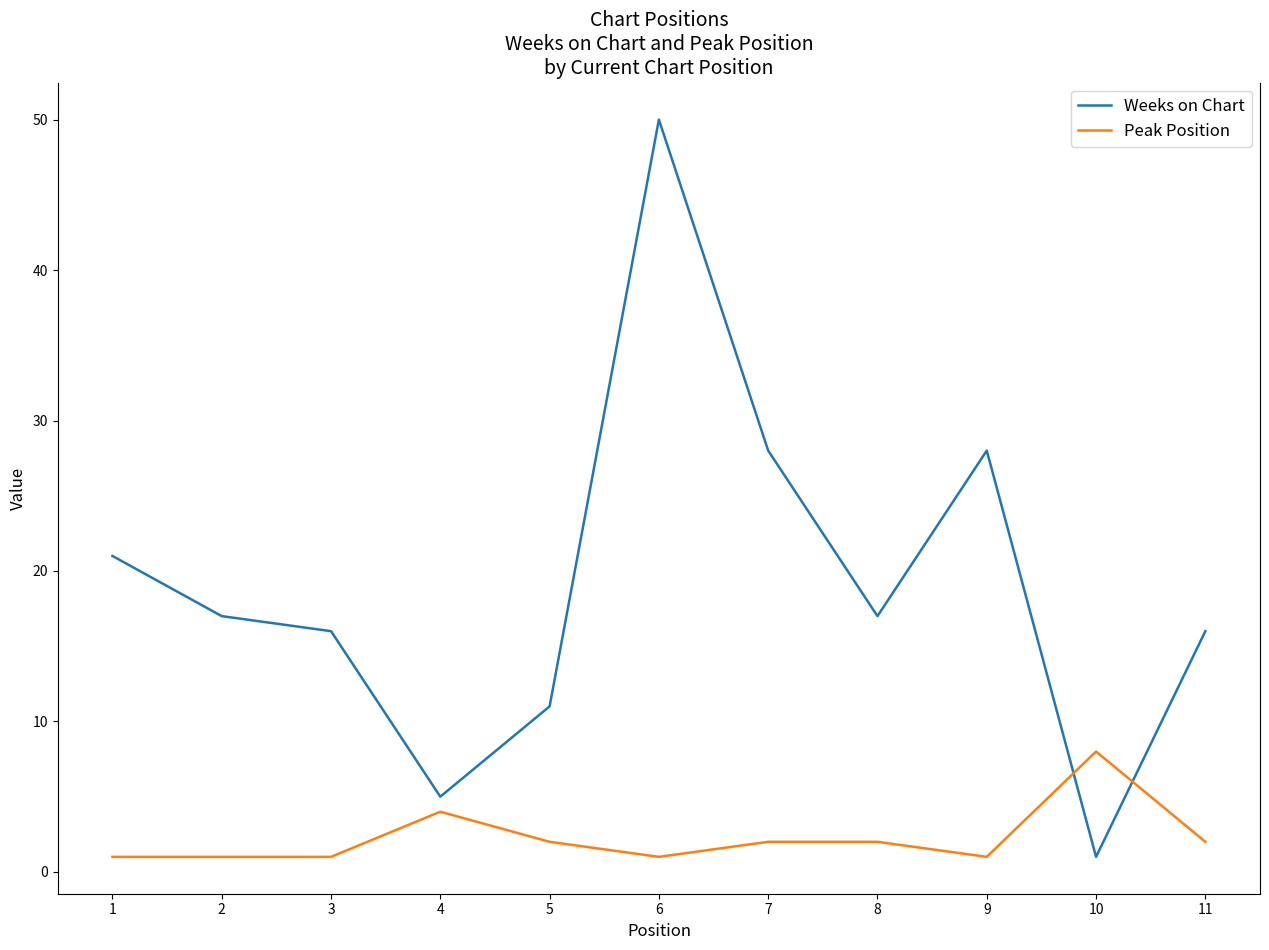

Which series has the largest range (max minus min)?

Weeks on Chart